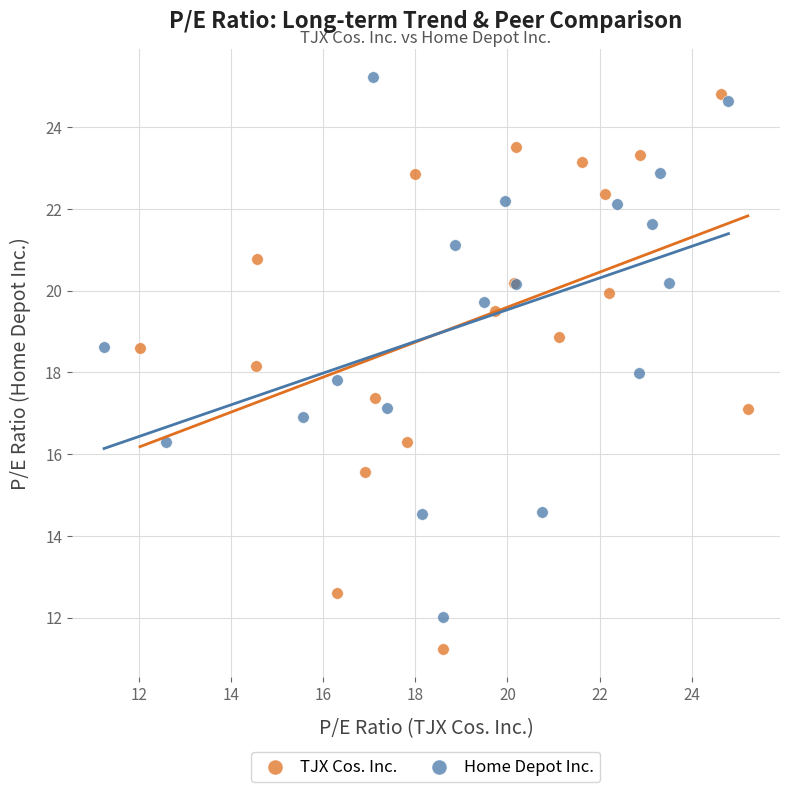

Which series has the largest Y range (max minus min)?

TJX Cos. Inc.